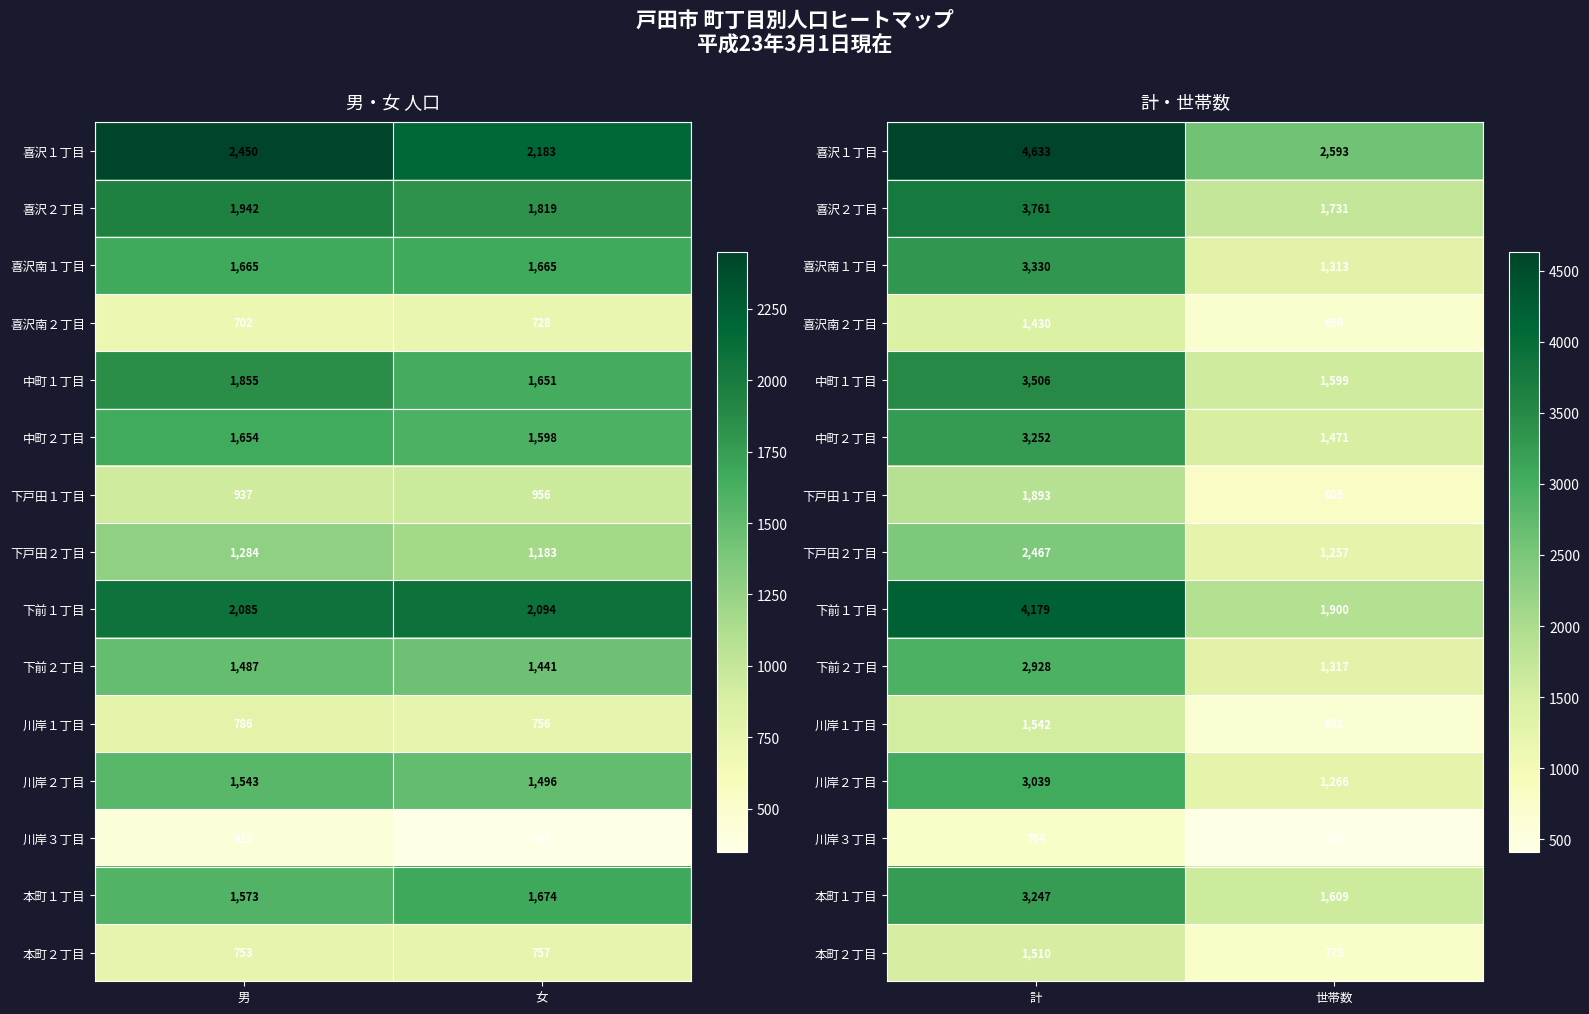

What is the sum of all 下前２丁目 values?

4245